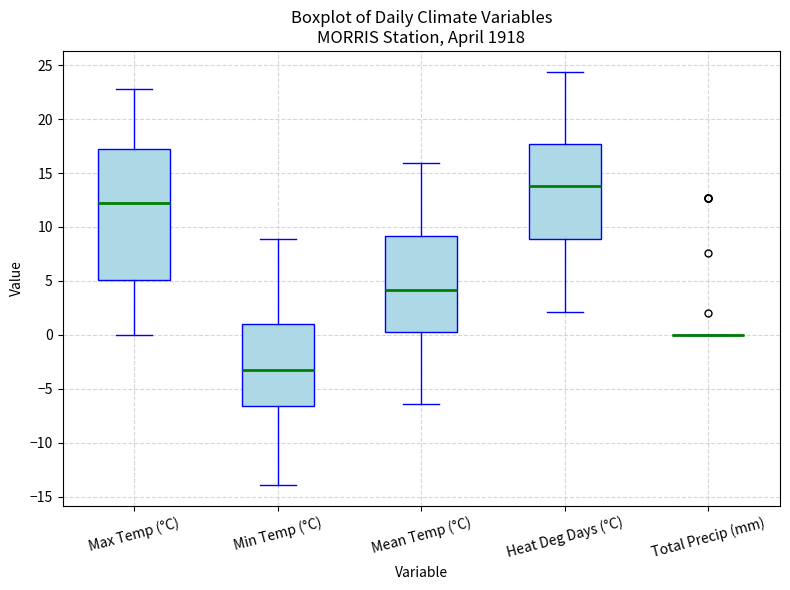

Reading left to right, read every box against the y-axis: the position of its median line, the range the box covers, and the ends of its whiskers. The values are not printed on the chart, so give them approximately, as read against the axis.

Max Temp (°C): median 12.5, box 5.0 to 17.0, whiskers 0.0 to 23.0
Min Temp (°C): median -3.5, box -6.5 to 1.0, whiskers -14.0 to 9.0
Mean Temp (°C): median 4.0, box 0.5 to 9.0, whiskers -6.5 to 16.0
Heat Deg Days (°C): median 14.0, box 9.0 to 17.5, whiskers 2.0 to 24.5
Total Precip (mm): box collapsed to a line at 0.0, whiskers 0.0 to 0.0